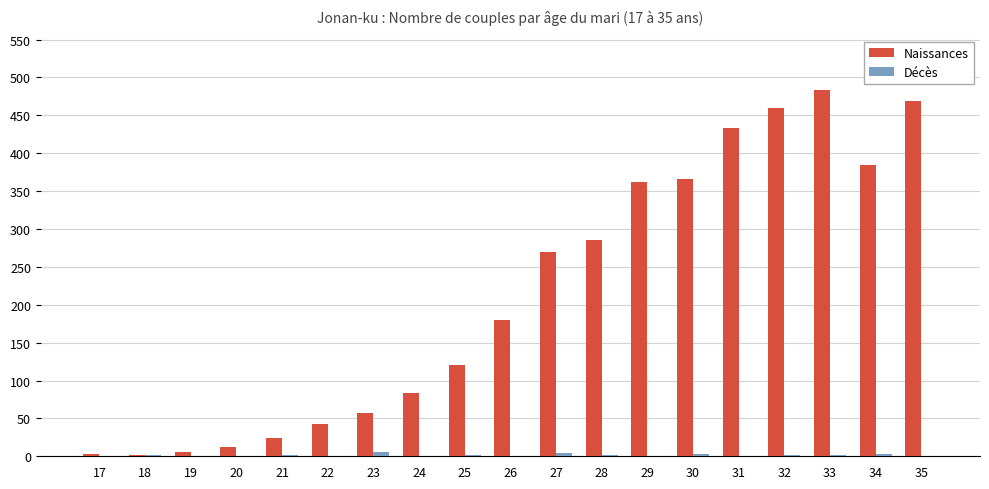

What is the sum of all Naissances values?

4043